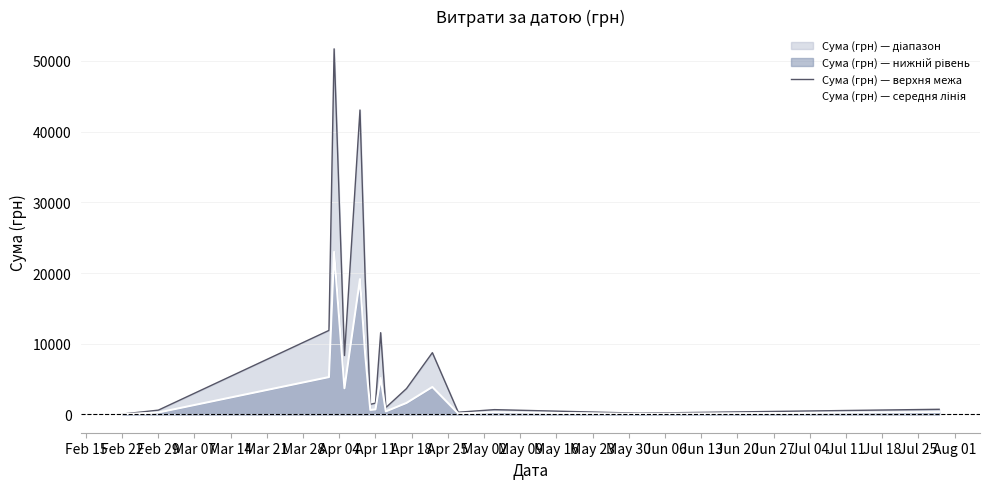

Which series has the widest spread of values?

Сума (грн) — верхня межа